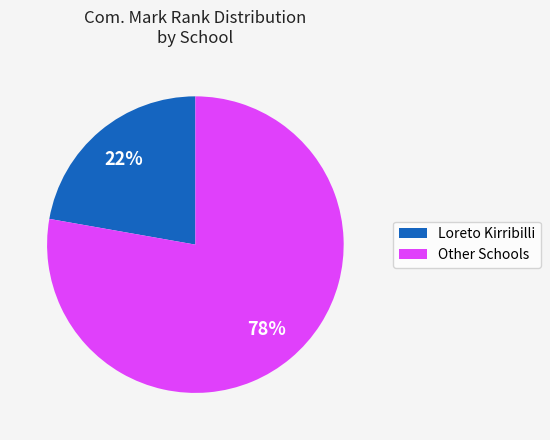

Does any single category account for the majority?

Yes